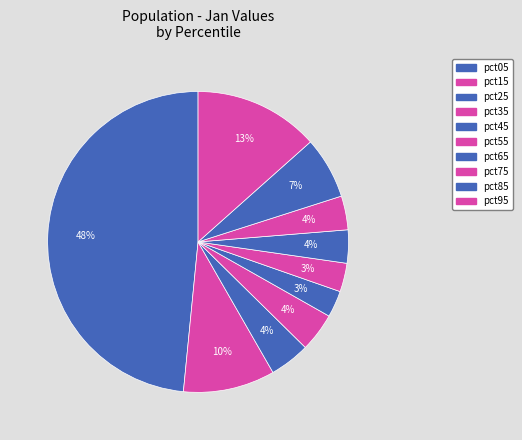

Count the number of slices in the pie.

10